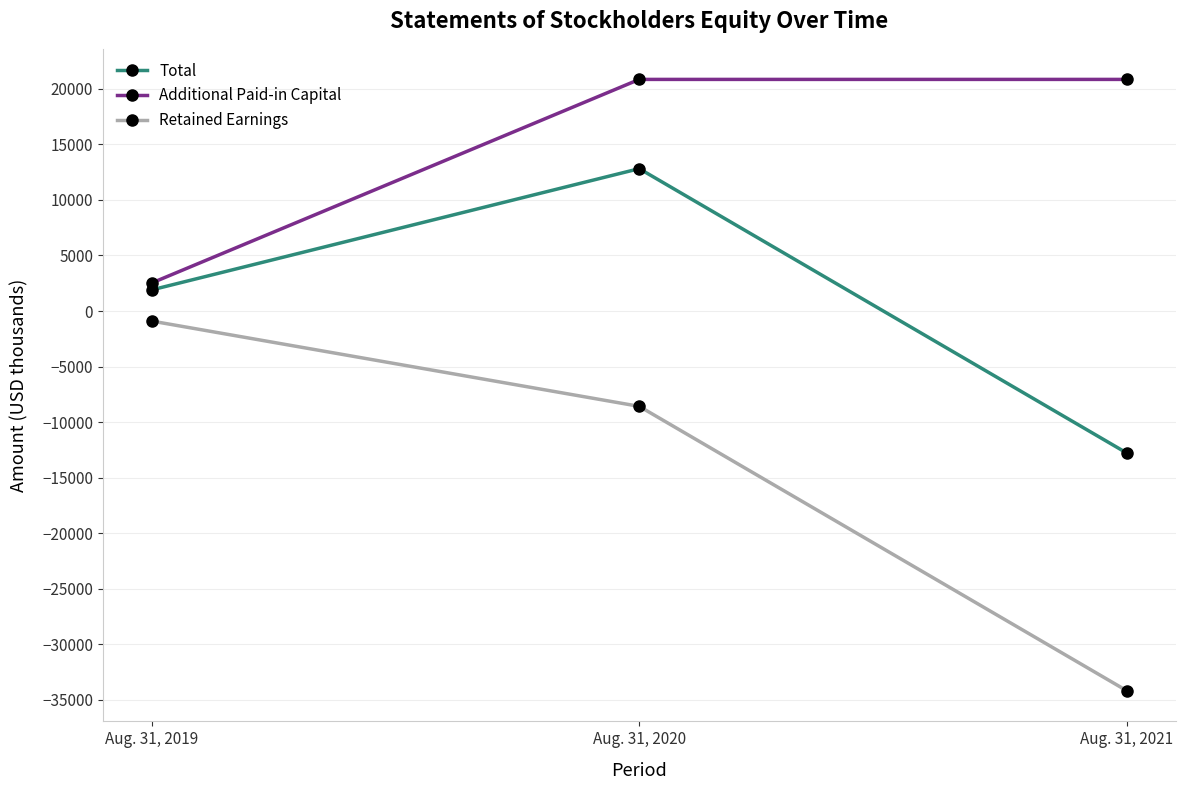

Reading right to left, what are all the values shown in this chart?

Total: Aug. 31, 2021=-12792	Aug. 31, 2020=12818	Aug. 31, 2019=1900
Additional Paid-in Capital: Aug. 31, 2021=20854	Aug. 31, 2020=20854	Aug. 31, 2019=2520
Retained Earnings: Aug. 31, 2021=-34192	Aug. 31, 2020=-8582	Aug. 31, 2019=-900